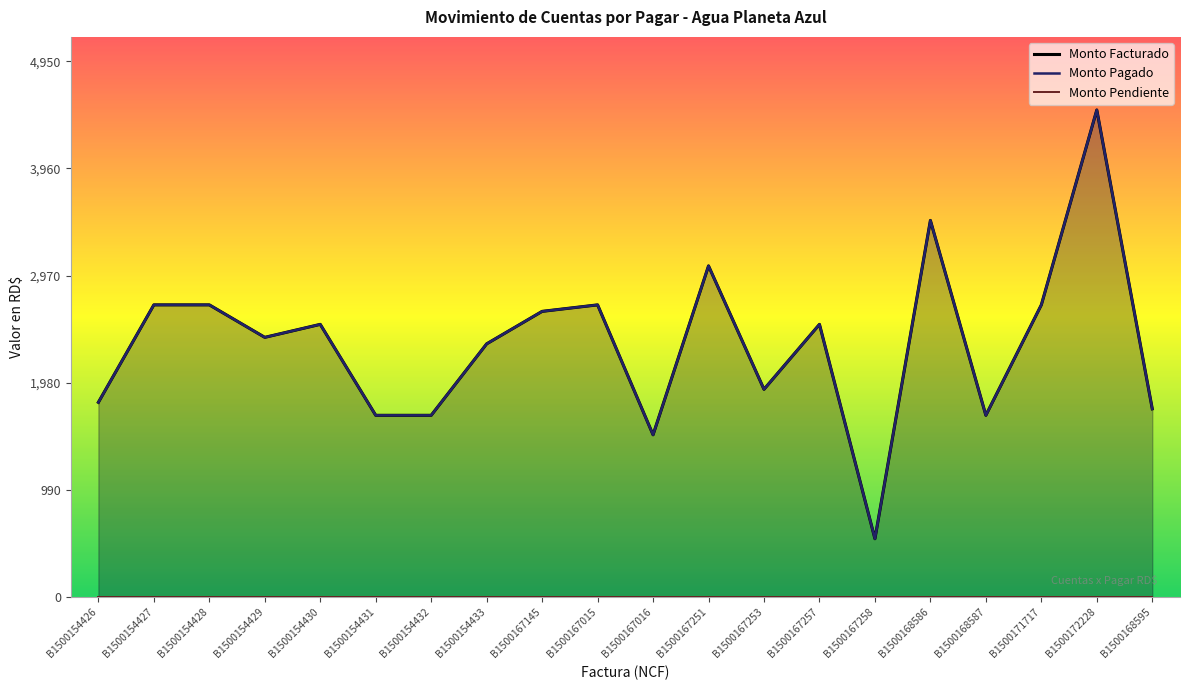

What is the difference between the second highest and second lowest values in the Monto Facturado series?

1980